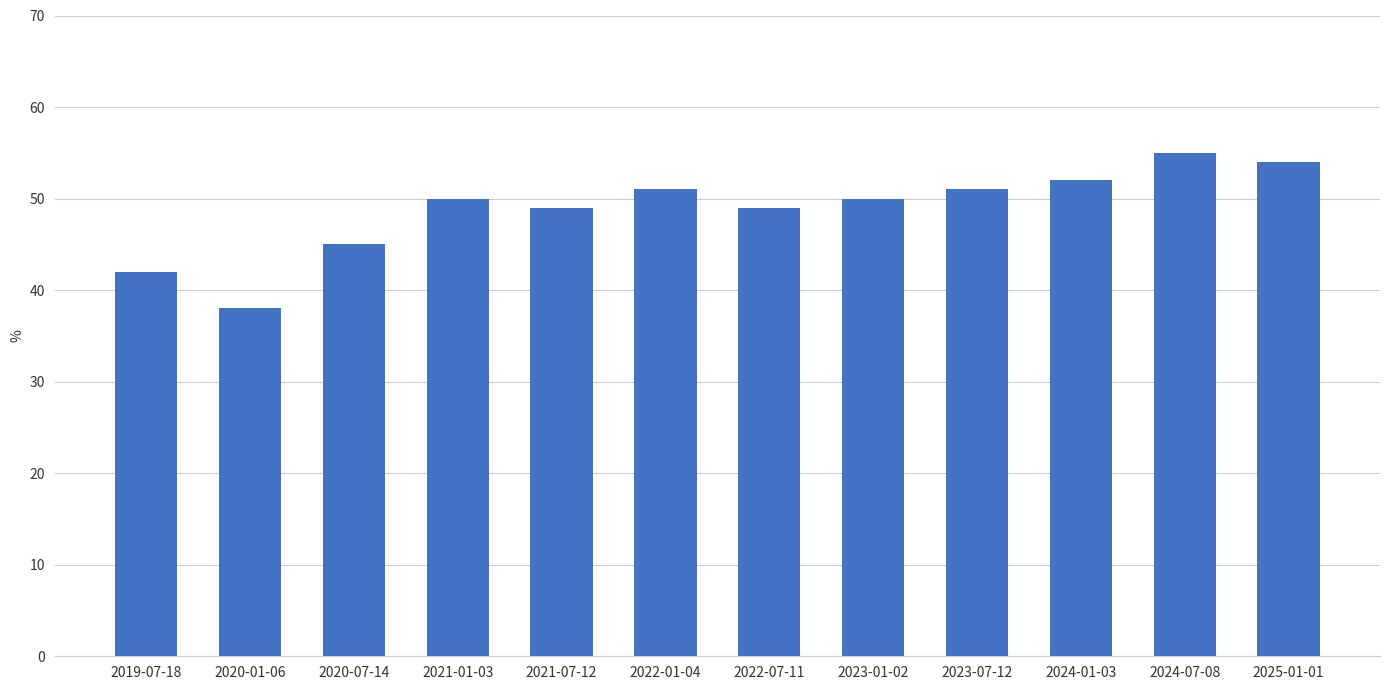

What is the maximum value shown in the chart?

55.0